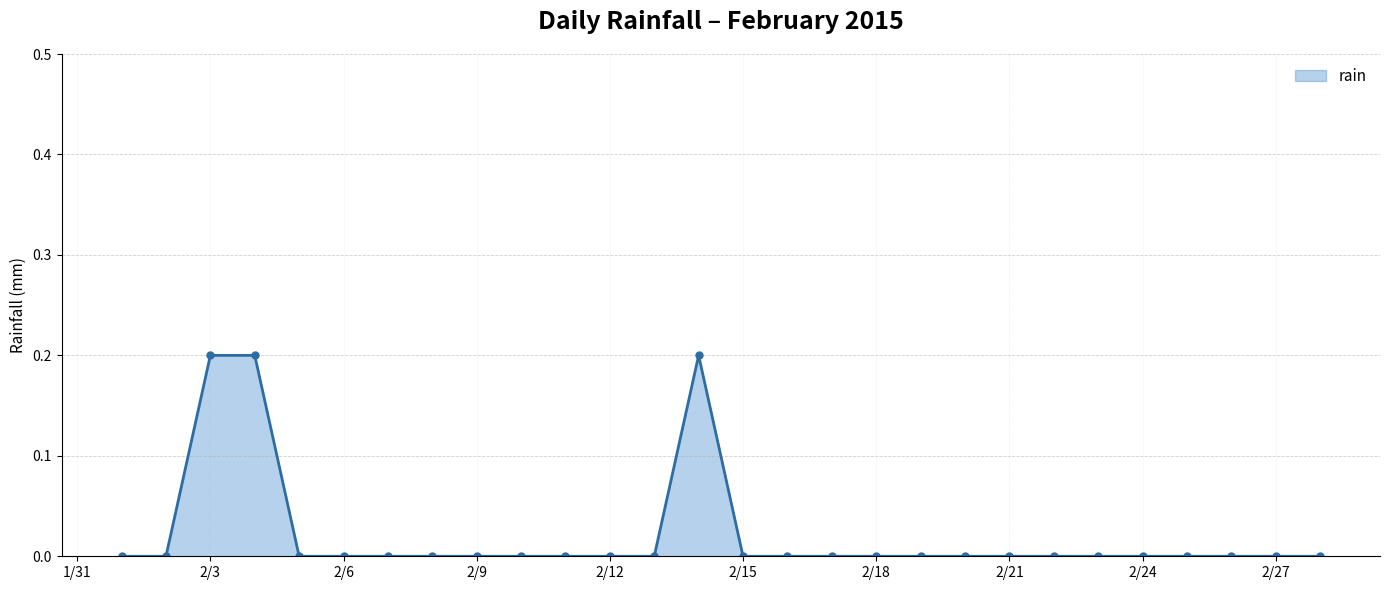

True or false: there are more than 0 points higher than both neighbors.

True